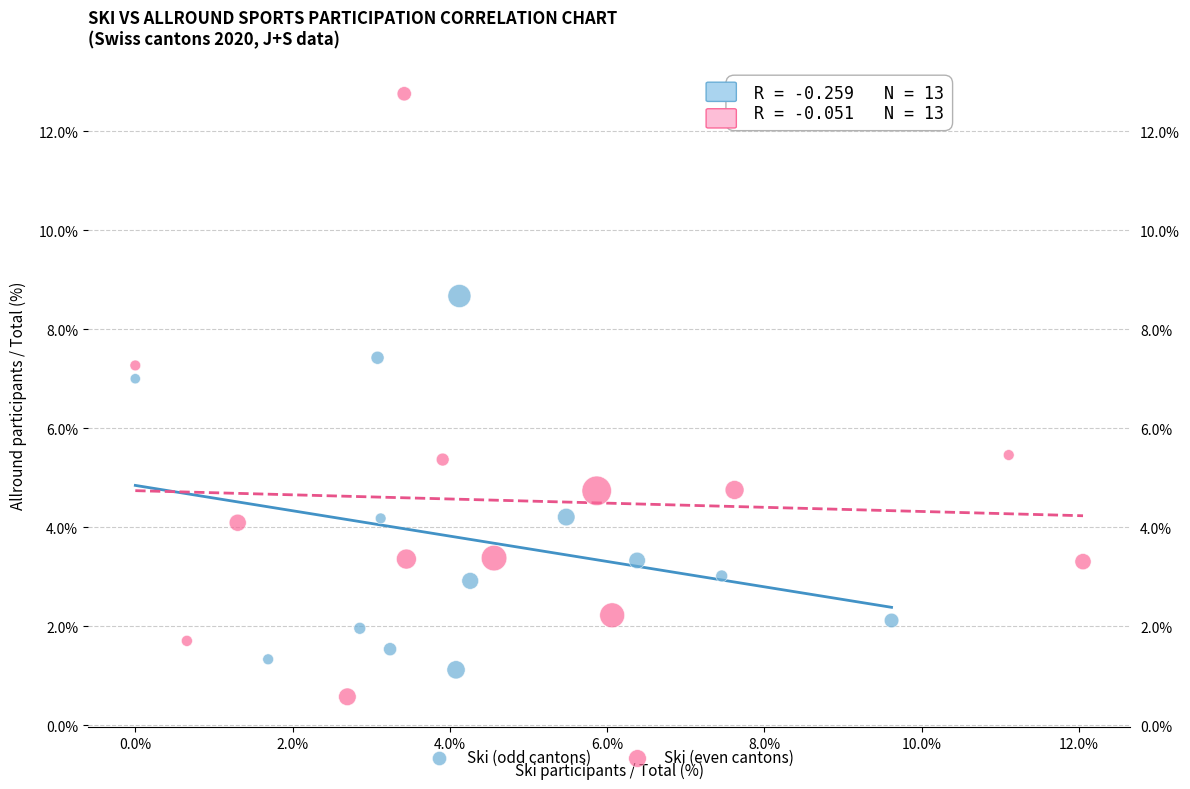

What are all the series names shown in the legend?

Ski (odd cantons), Ski (even cantons)